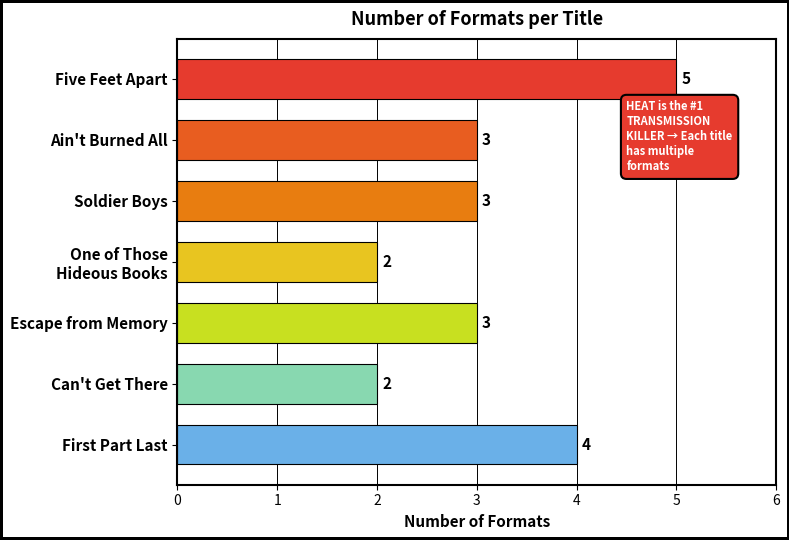

Approximately how many times larger is the value at Five Feet Apart compared to Soldier Boys?

1.7